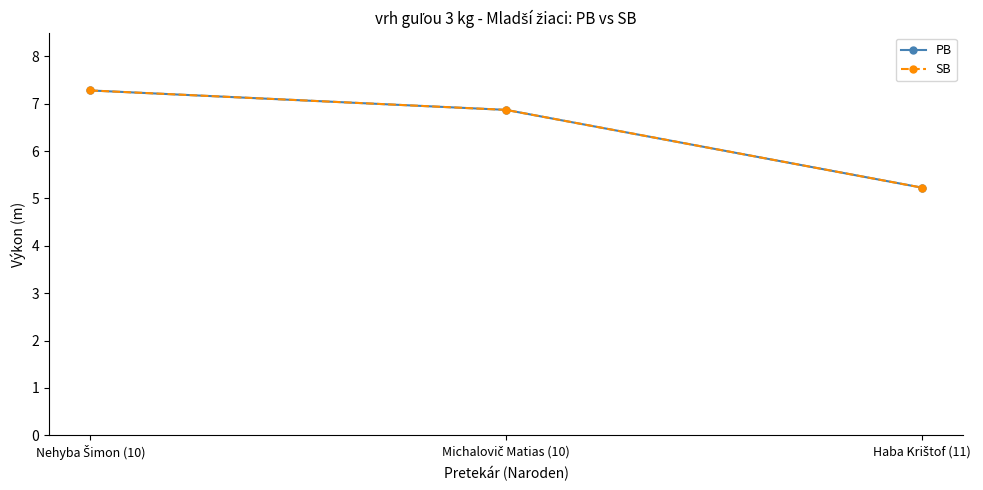

Is this an area chart (filled region under the line)?

No